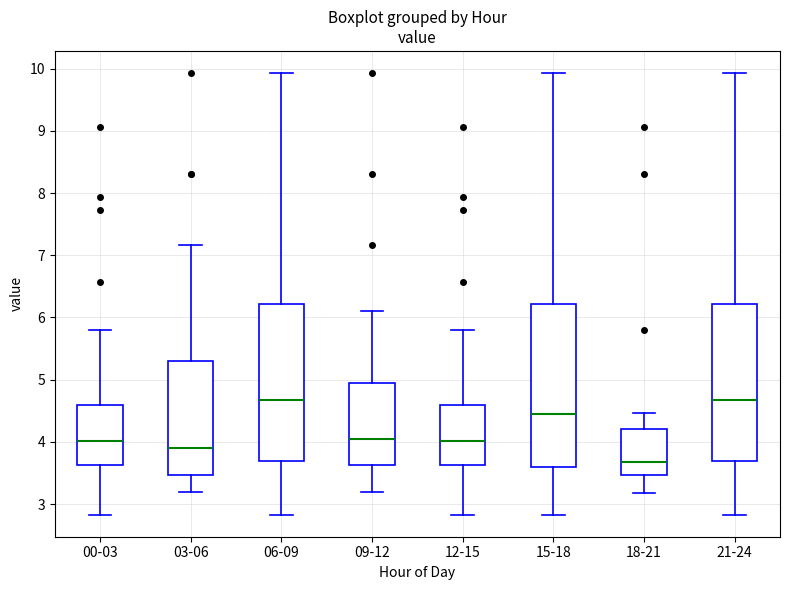

Reading left to right, read every box against the y-axis: the position of its median line, the range the box covers, and the ends of its whiskers. The values are not printed on the chart, so give them approximately, as read against the axis.

00-03: median 4.0, box 3.6 to 4.6, whiskers 2.8 to 5.8
03-06: median 3.9, box 3.5 to 5.3, whiskers 3.2 to 7.2
06-09: median 4.7, box 3.7 to 6.2, whiskers 2.8 to 9.9
09-12: median 4.1, box 3.6 to 4.9, whiskers 3.2 to 6.1
12-15: median 4.0, box 3.6 to 4.6, whiskers 2.8 to 5.8
15-18: median 4.5, box 3.6 to 6.2, whiskers 2.8 to 9.9
18-21: median 3.7, box 3.5 to 4.2, whiskers 3.2 to 4.5
21-24: median 4.7, box 3.7 to 6.2, whiskers 2.8 to 9.9